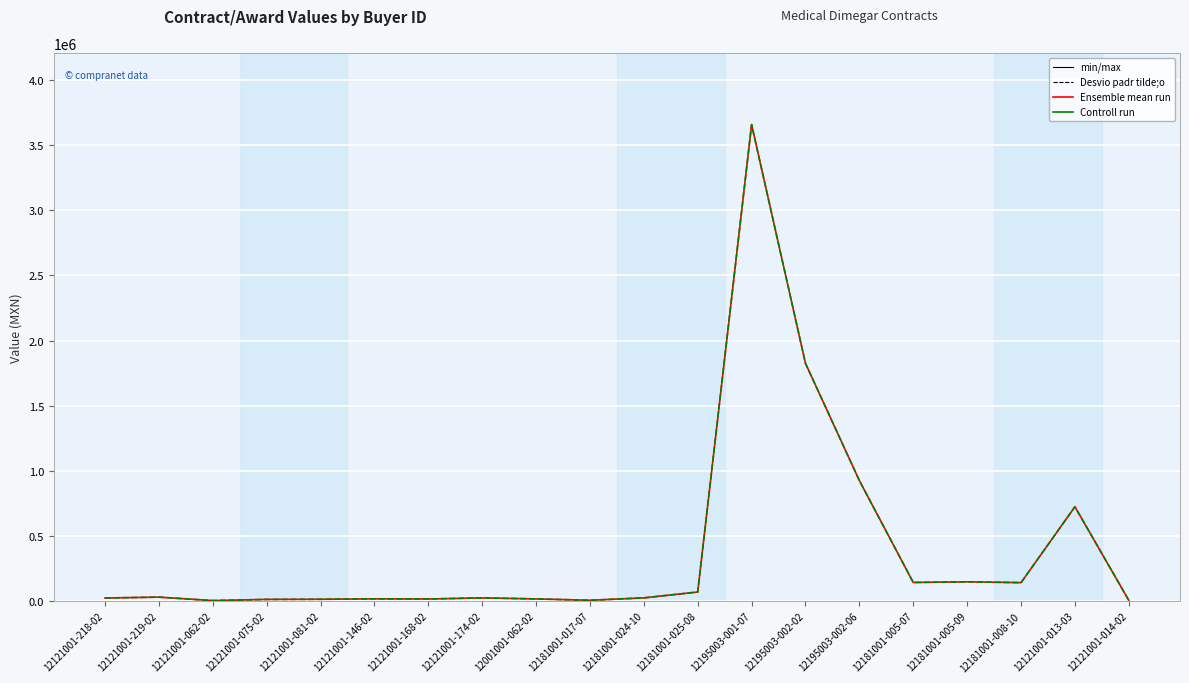

What is the label of the 8th point from the right?

12195003-001-07